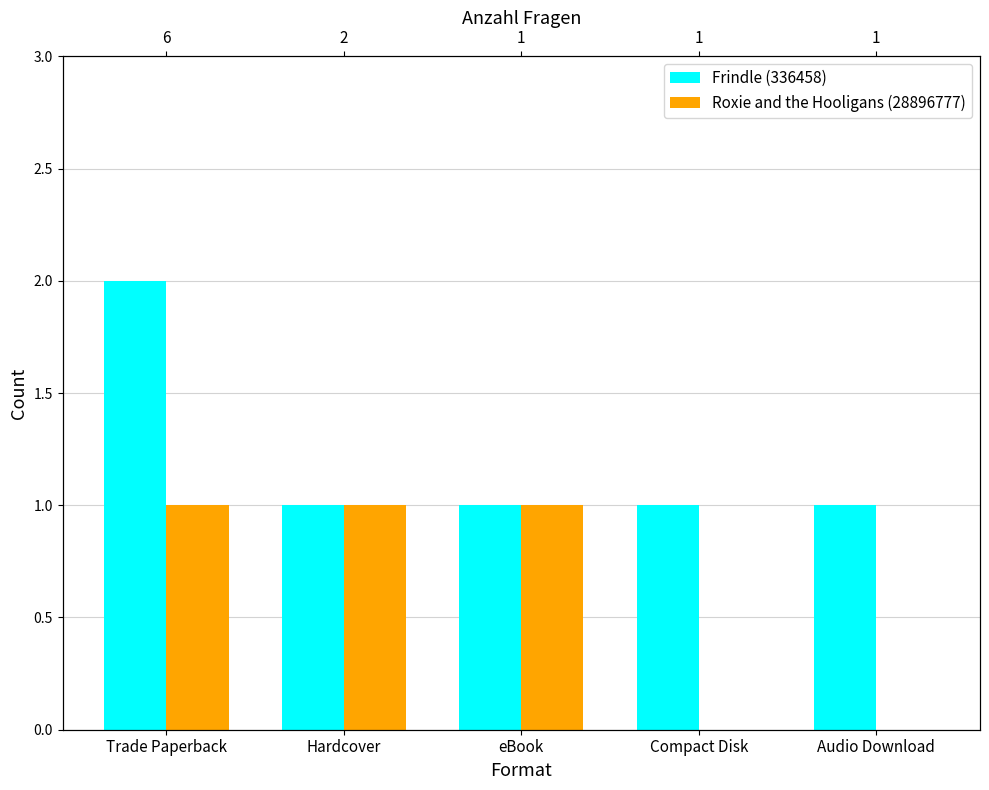

What is the highest value of the Roxie and the Hooligans (28896777) series?

1